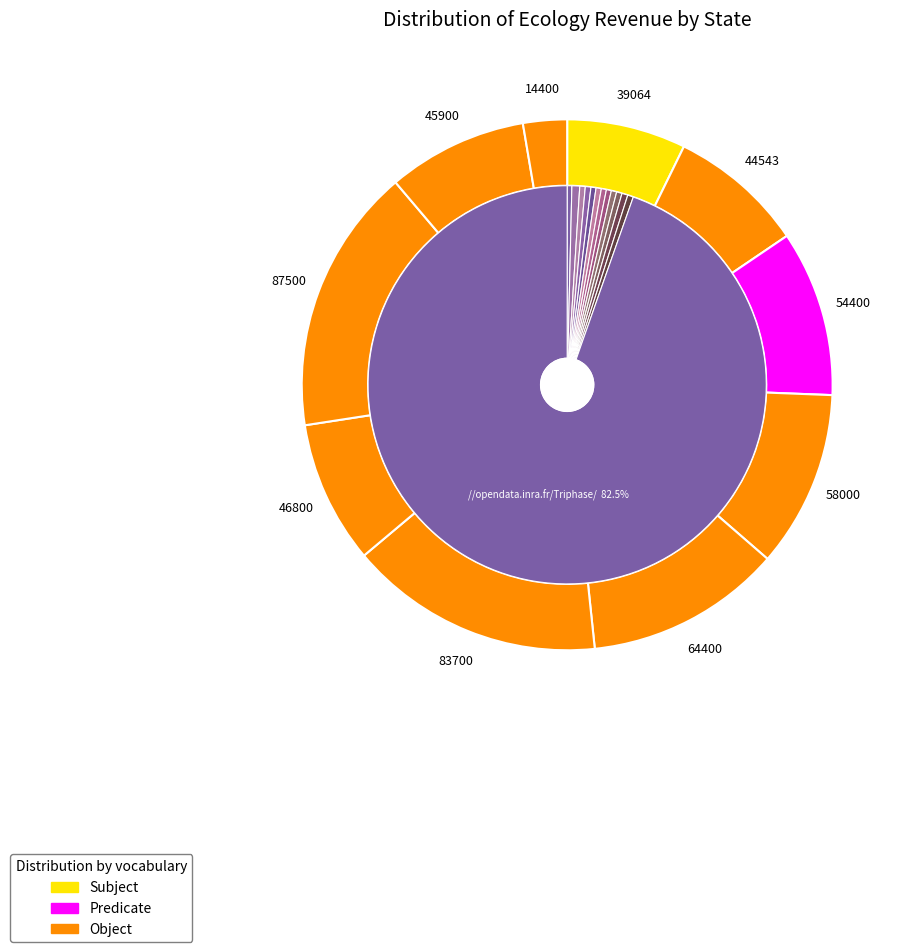

To the nearest percent, what is the average slice percentage?

8%